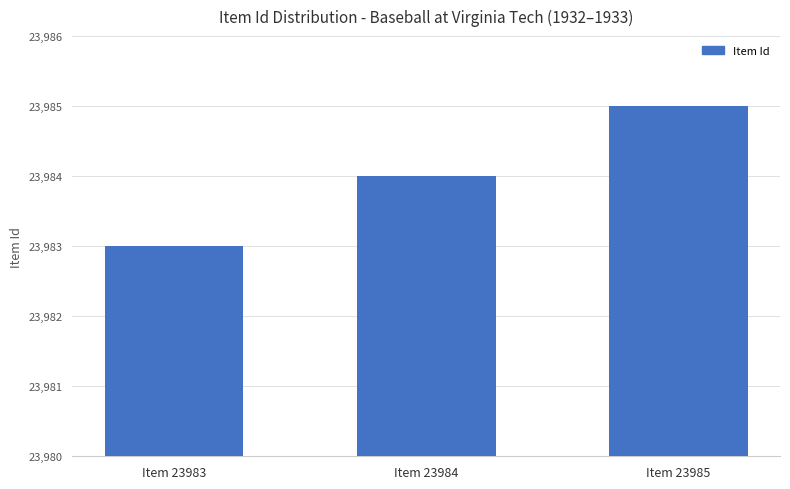

What is the difference between the values at Item 23985 and Item 23984?

1